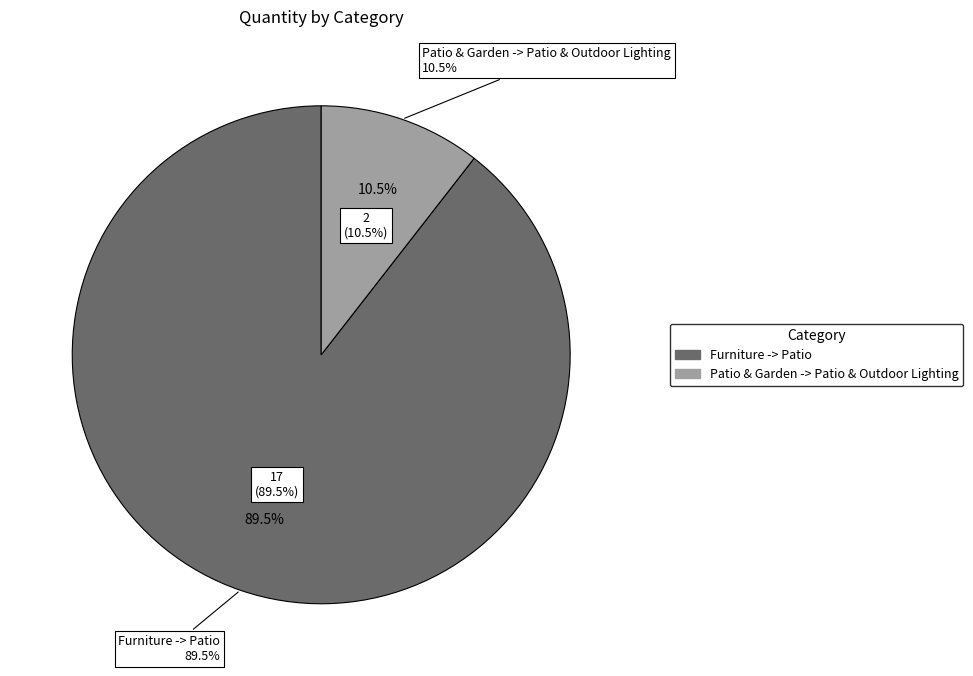

The Patio & Garden -> Patio & Outdoor Lighting slice represents 11% of the pie. True or false?

True